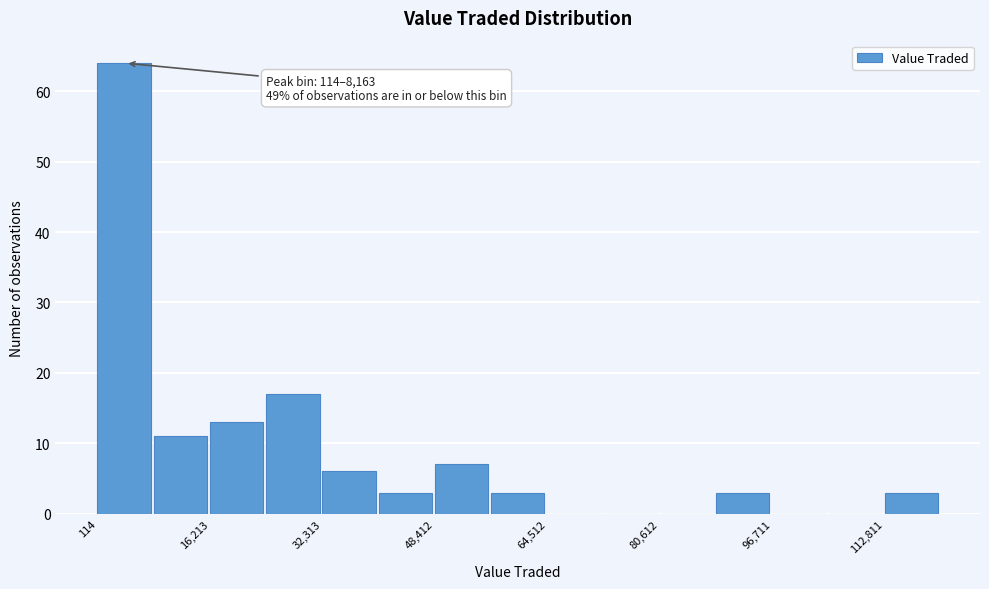

Over which range of the x-axis is the bar tallest?

0 to 8000